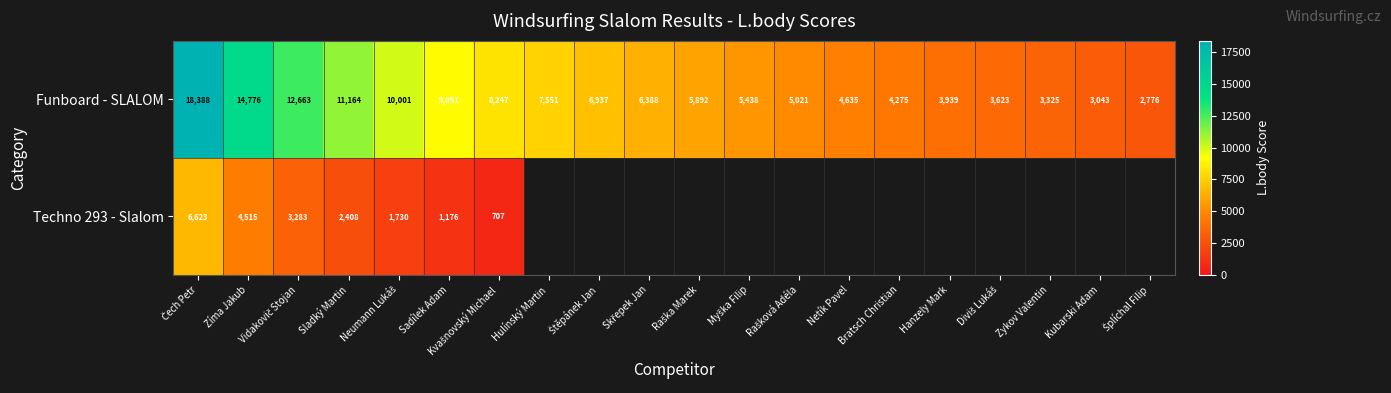

What is the difference between the maximum and minimum values in the Funboard - SLALOM series?

15612